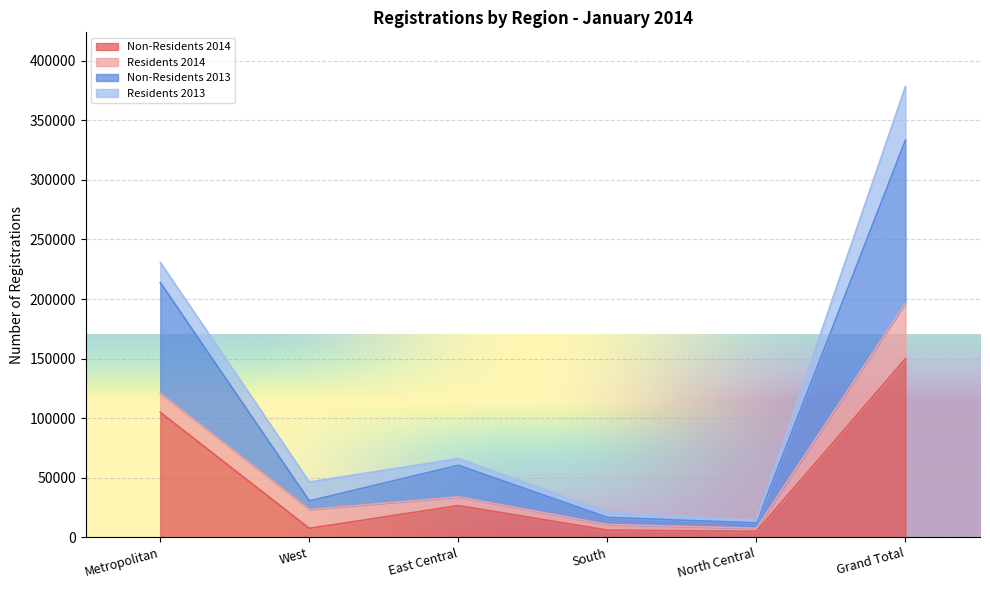

True or false: Non-Residents 2013 has more than 2 interior local peaks.

False